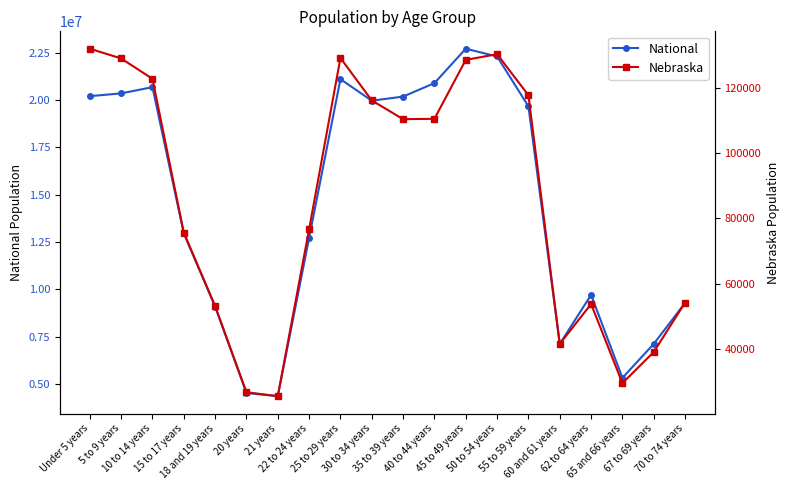

What value does the Nebraska series have at 21 years, to the nearest 10?

25680